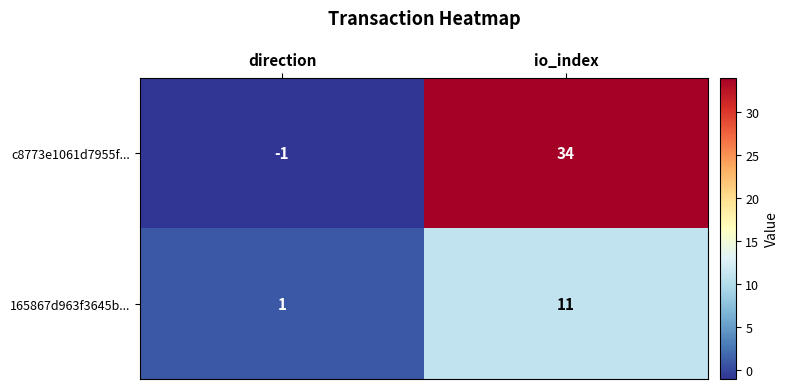

Which series changed the most between direction and io_index?

c8773e1061d7955f...